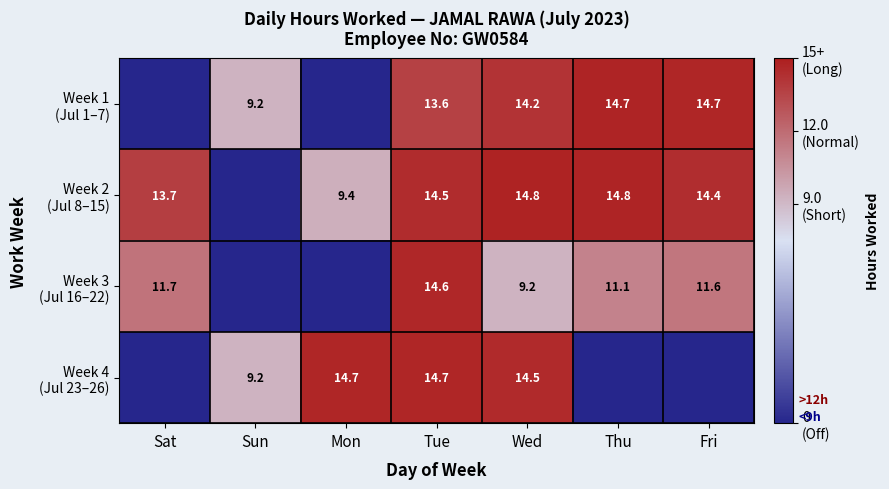

What is the difference between the highest and lowest values at Mon?

14.7